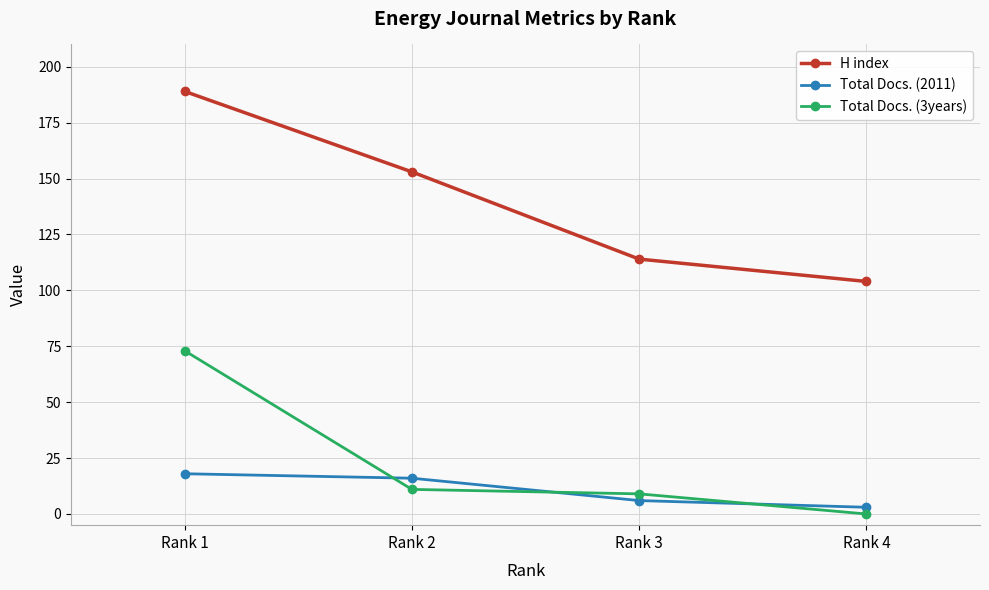

How many lines are shown in the chart?

3